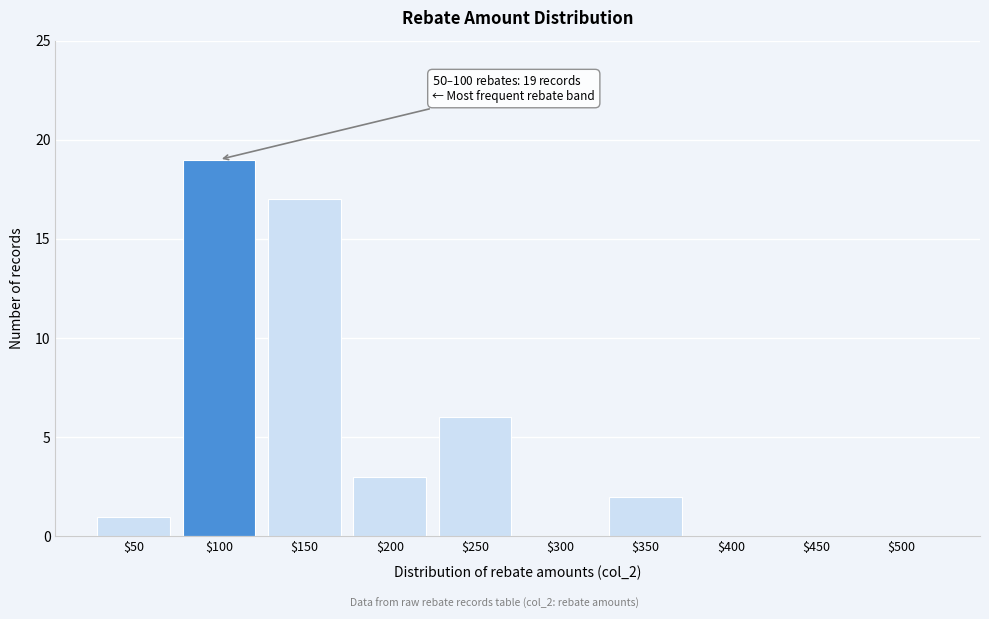

Where is the data nearest to the value 9?

$250